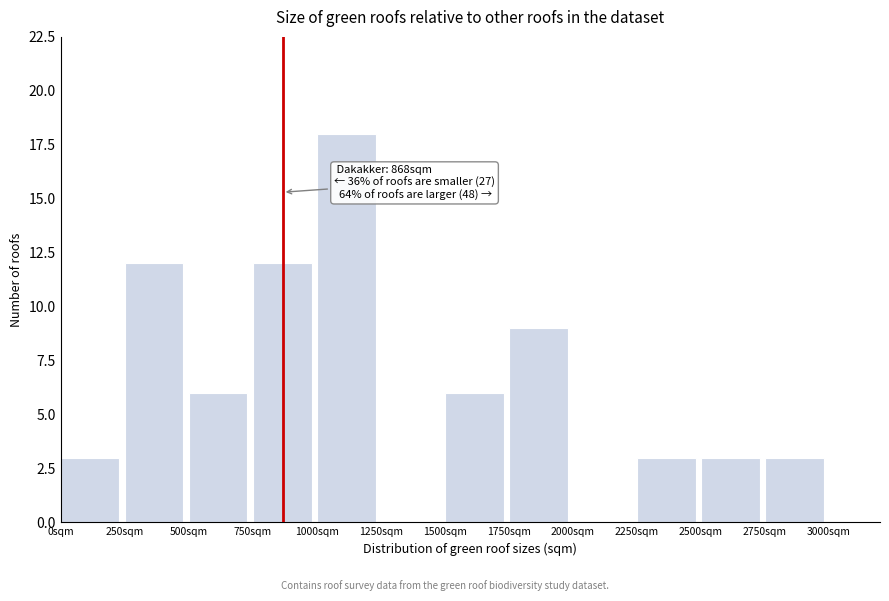

Over which range of the x-axis is the bar tallest?

1000 to 1250